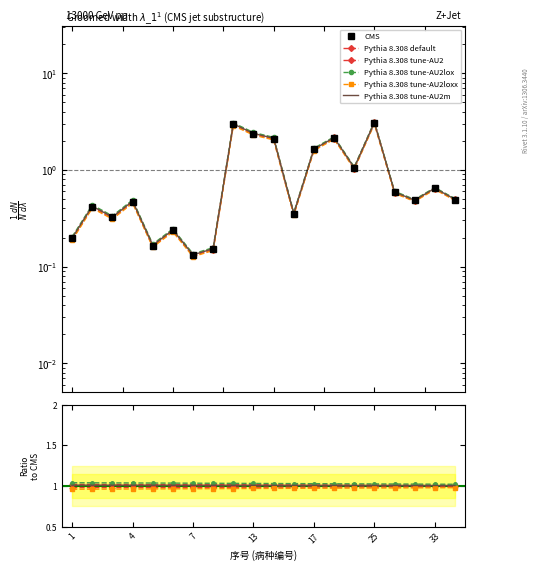

True or false: Pythia 8.308 default and Pythia 8.308 tune-AU2m cross at least once.

False